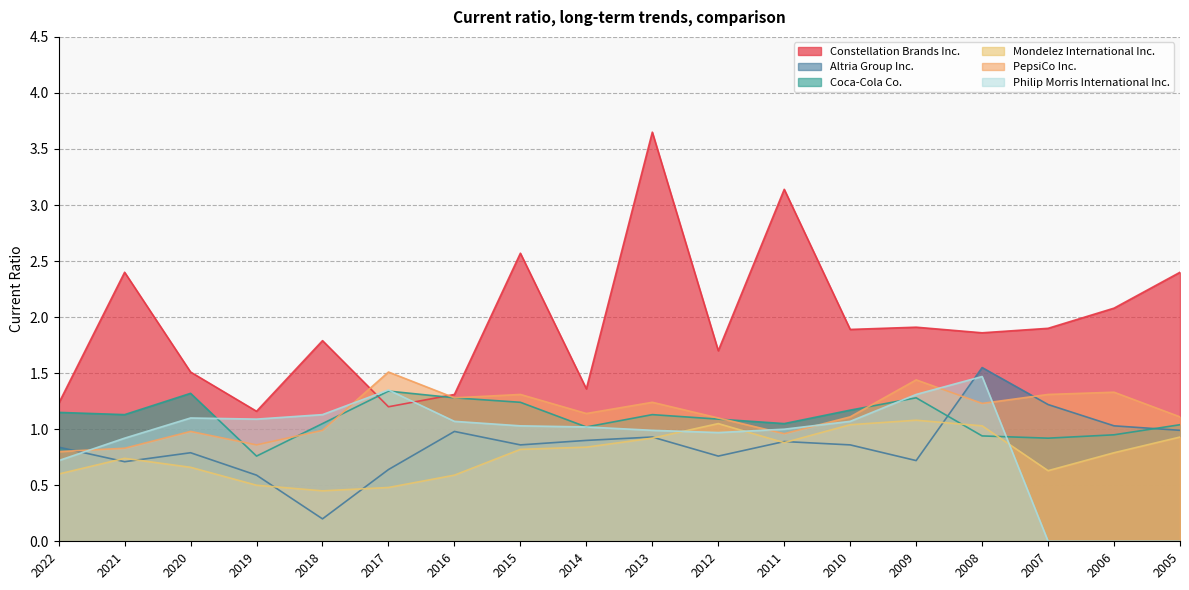

True or false: Mondelez International Inc. has more than 2 points higher than both neighbors.

True